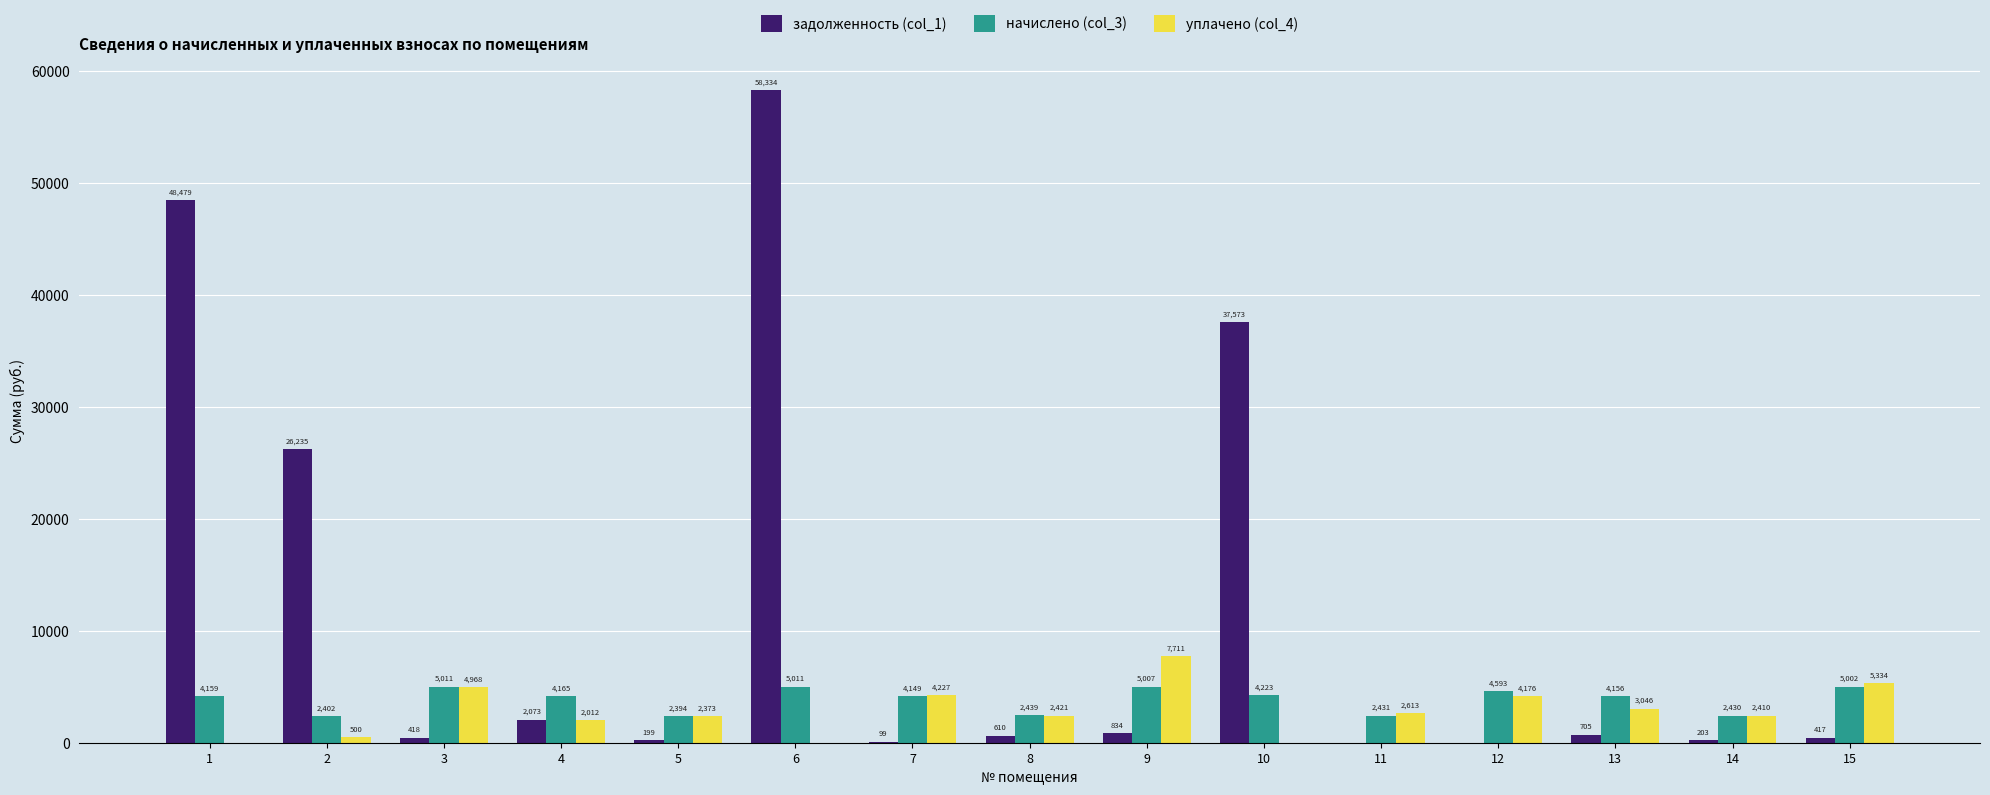

Are the bars grouped side by side (vs. stacked)?

Yes